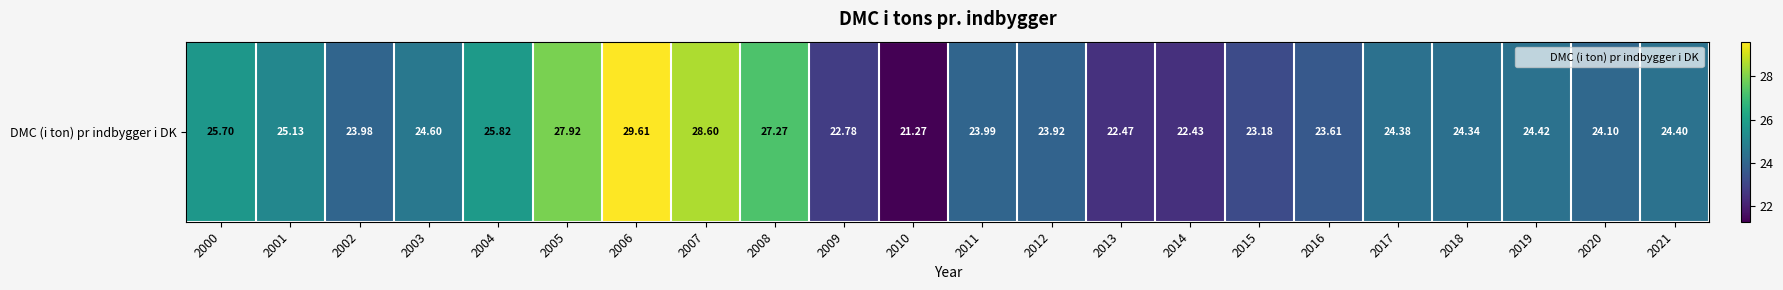

What is the minimum value shown in the chart?

21.3